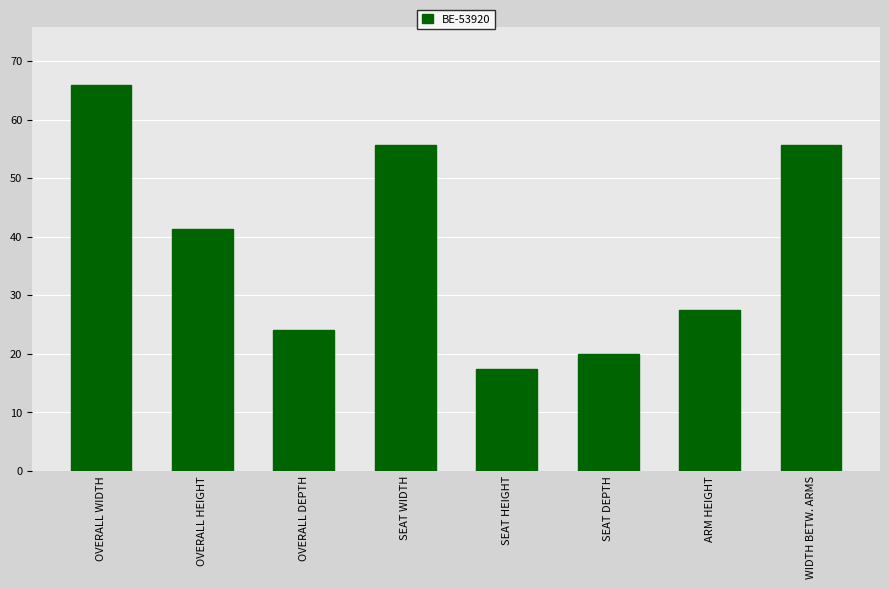

Where does the data first go above 41?

OVERALL WIDTH